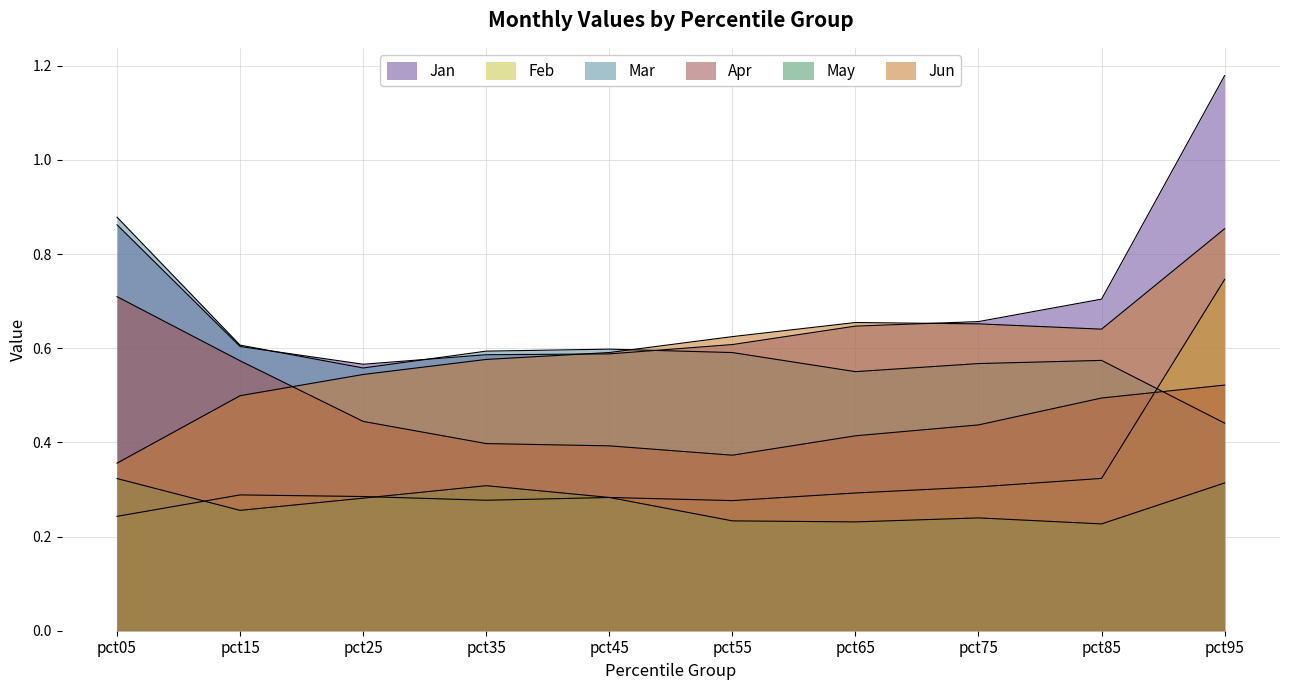

True or false: Mar and May intersect in this chart.

False